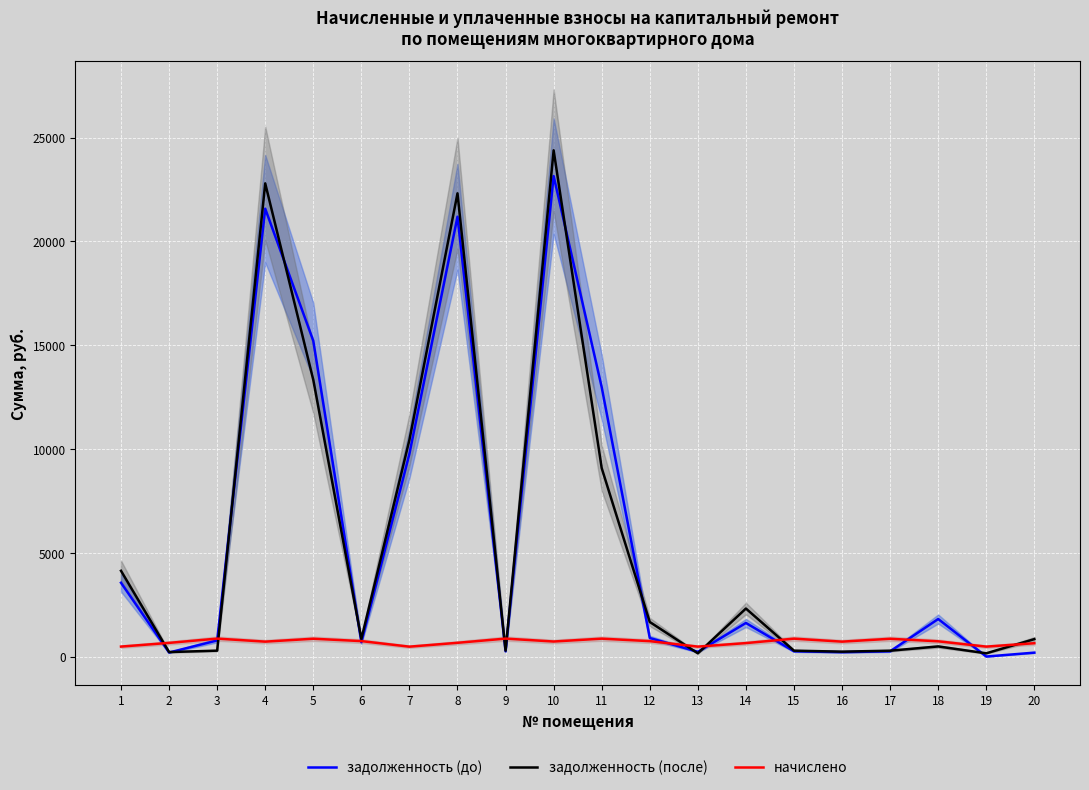

Which series has the largest total across all categories?

задолженность (до)